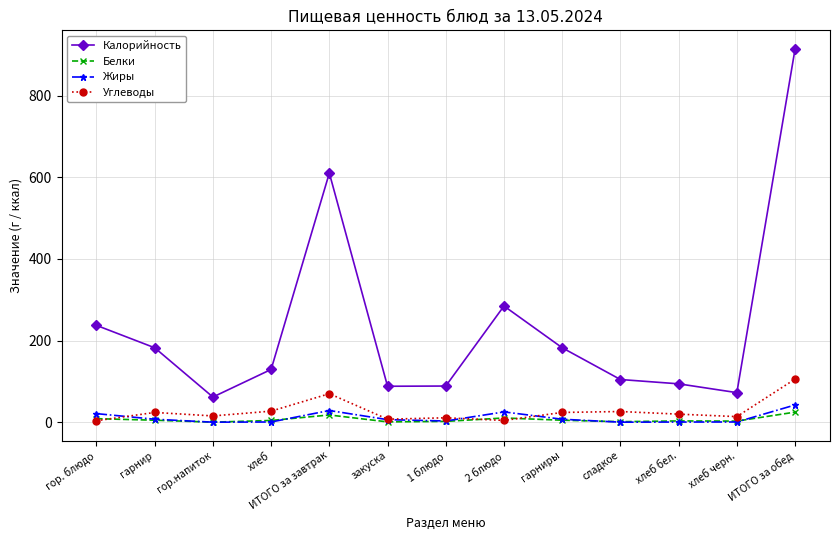

Between гарнир and хлеб черн., which series saw the biggest shift?

Калорийность